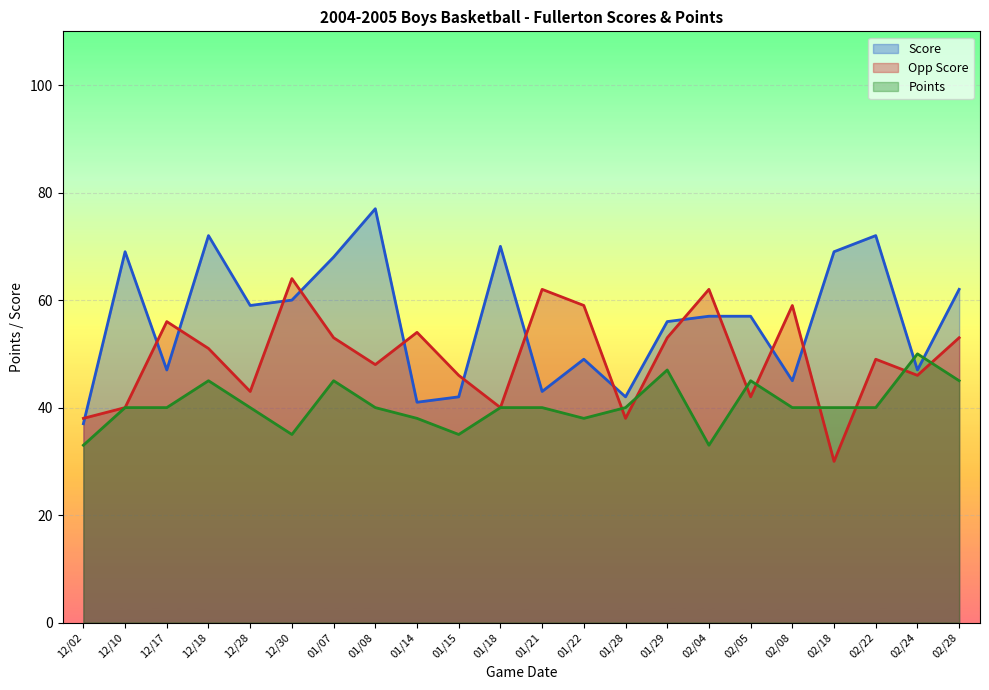

Which has a higher value, 01/07 or 02/22?

02/22